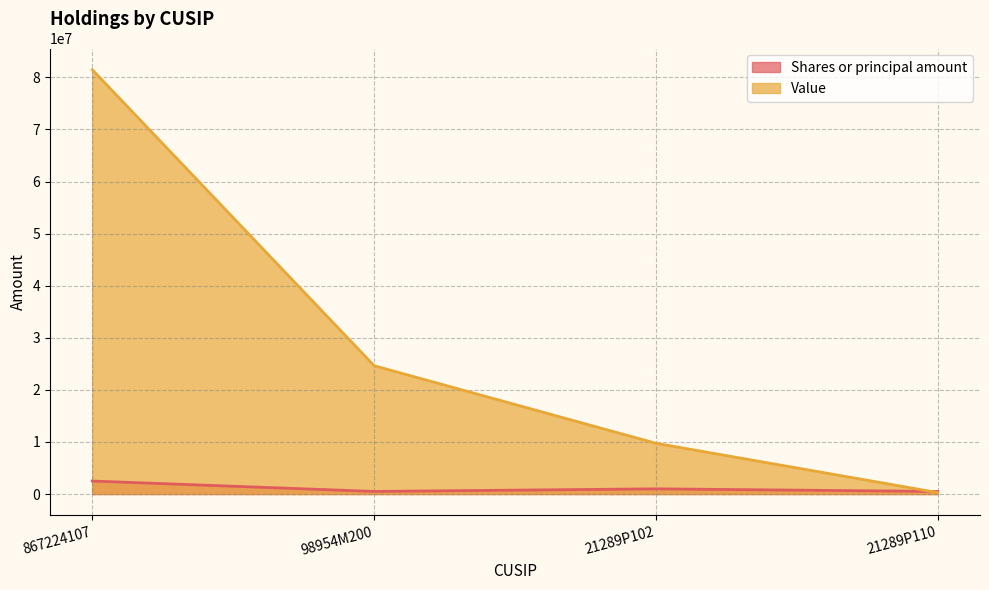

What is the total value across all series at 21289P102?

10750000